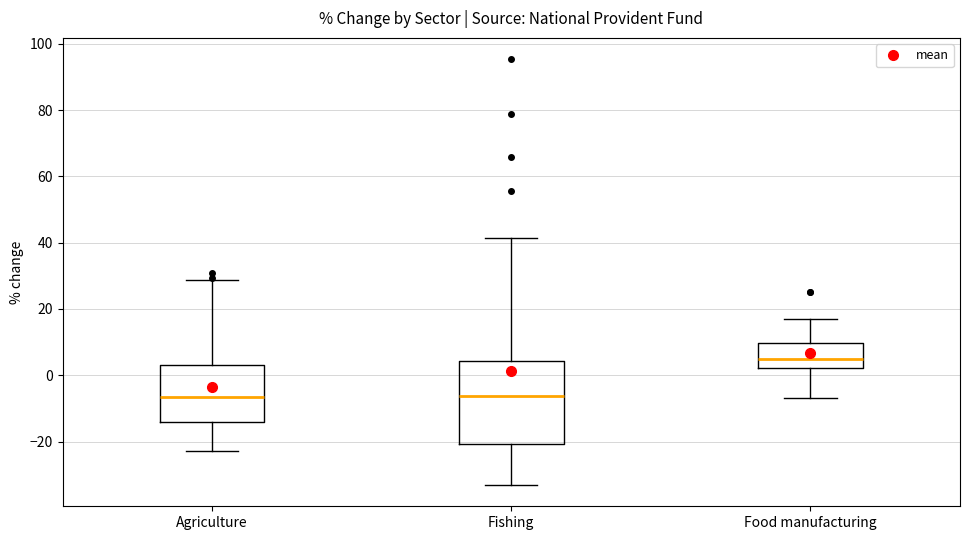

Comparing the boxes themselves (not the whiskers), which one is the tallest?

Fishing